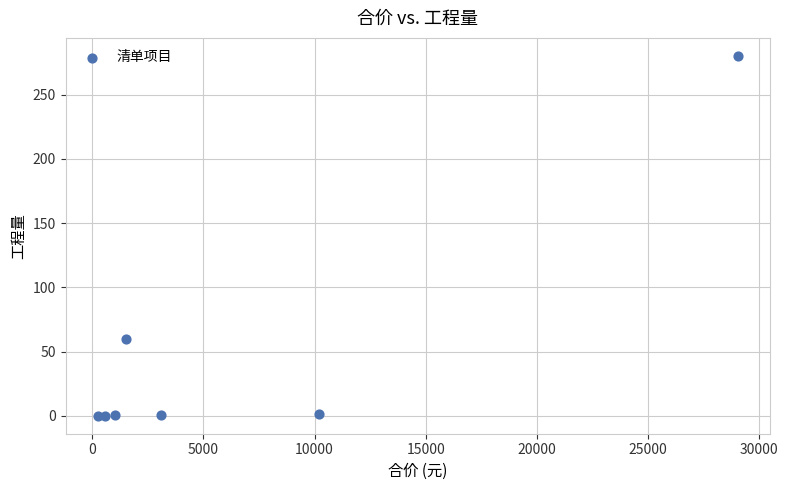

What Y value in the scatter plot is closest to 140?

60.0